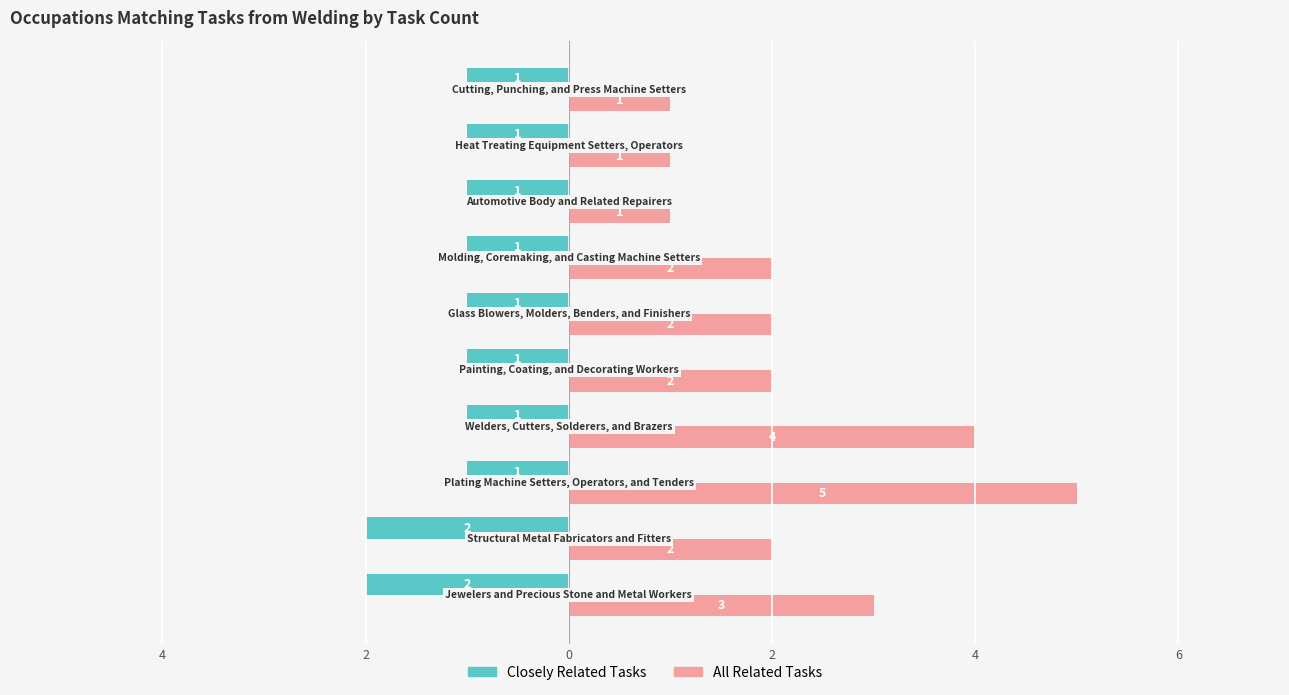

What are all the series names shown in the legend?

Closely Related Tasks, All Related Tasks